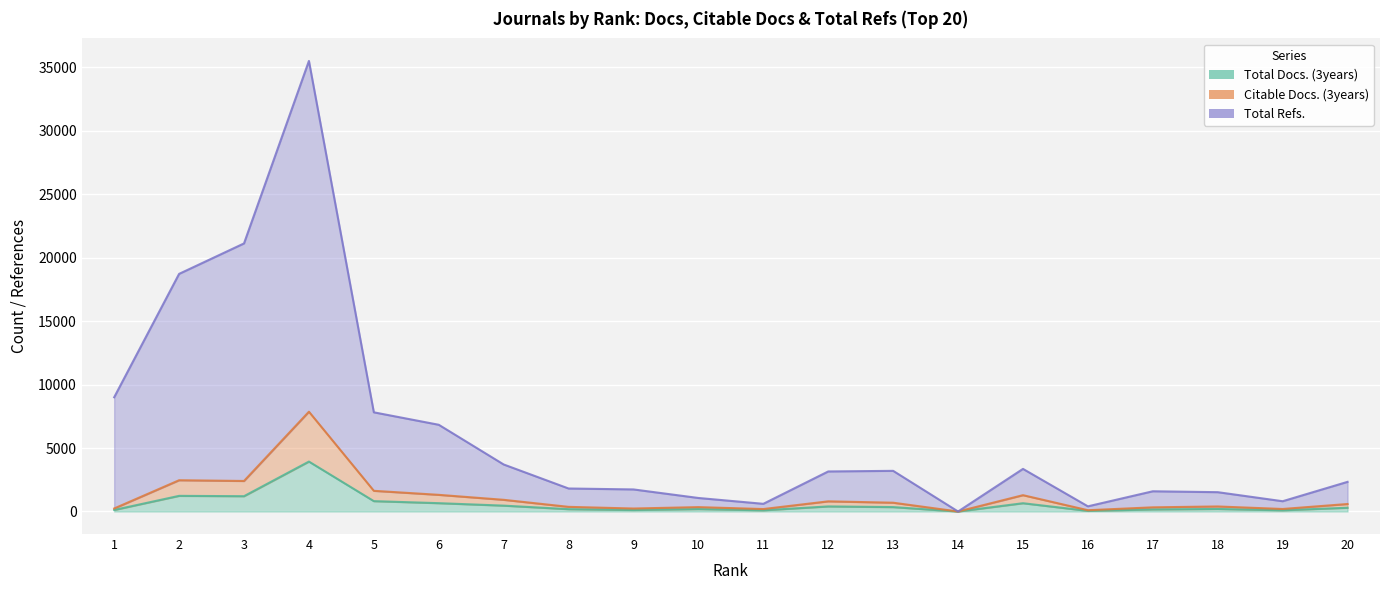

In Citable Docs. (3years), how many points are lower than both neighbors (excluding endpoints)?

6